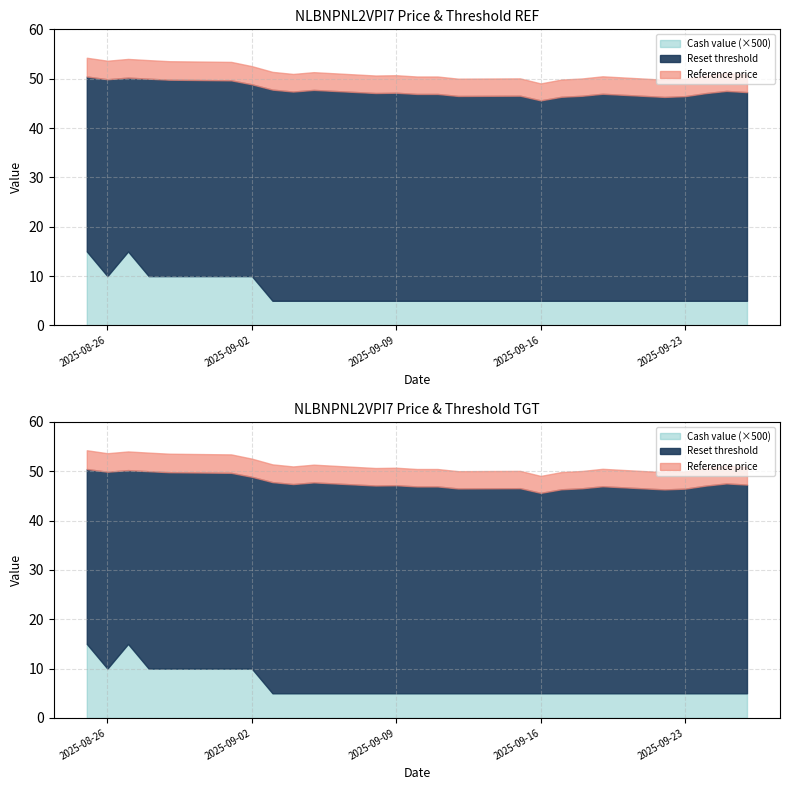

How many lines are shown in the chart?

3